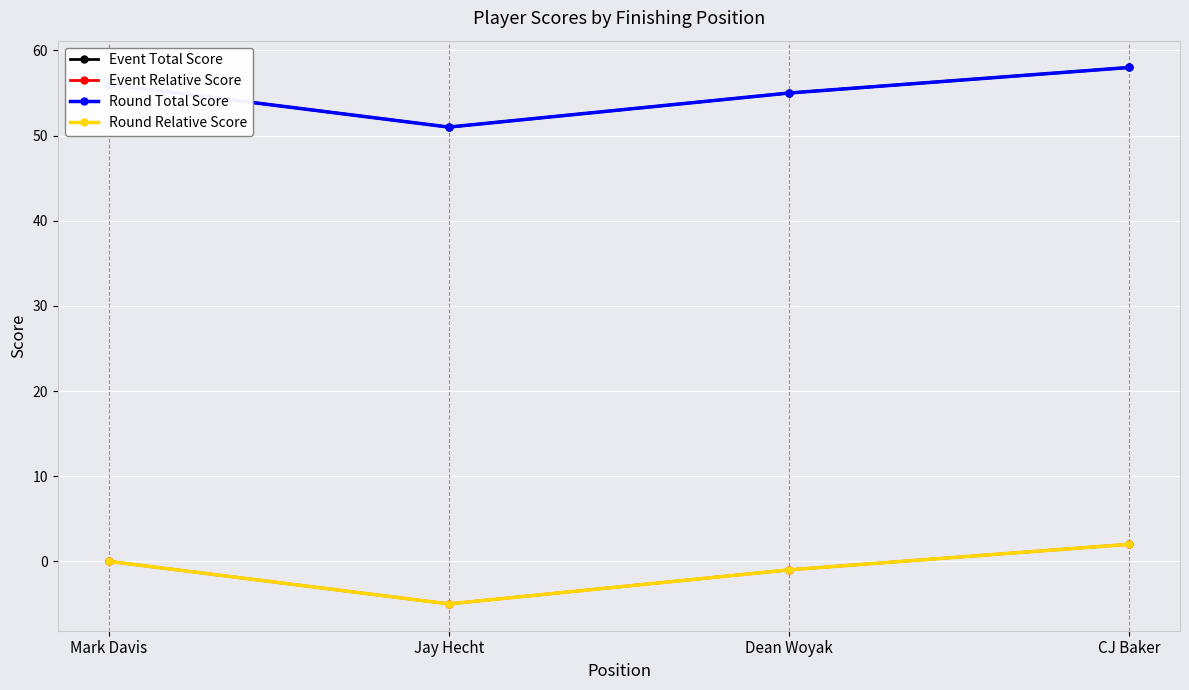

What position from the left is CJ Baker?

4